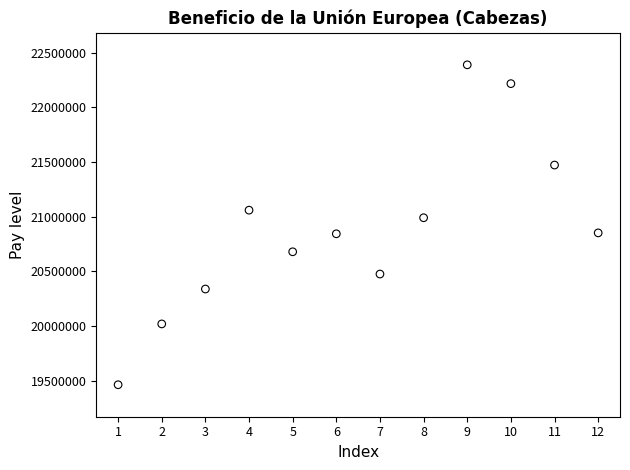

What is the range of X values (max minus min)?

11